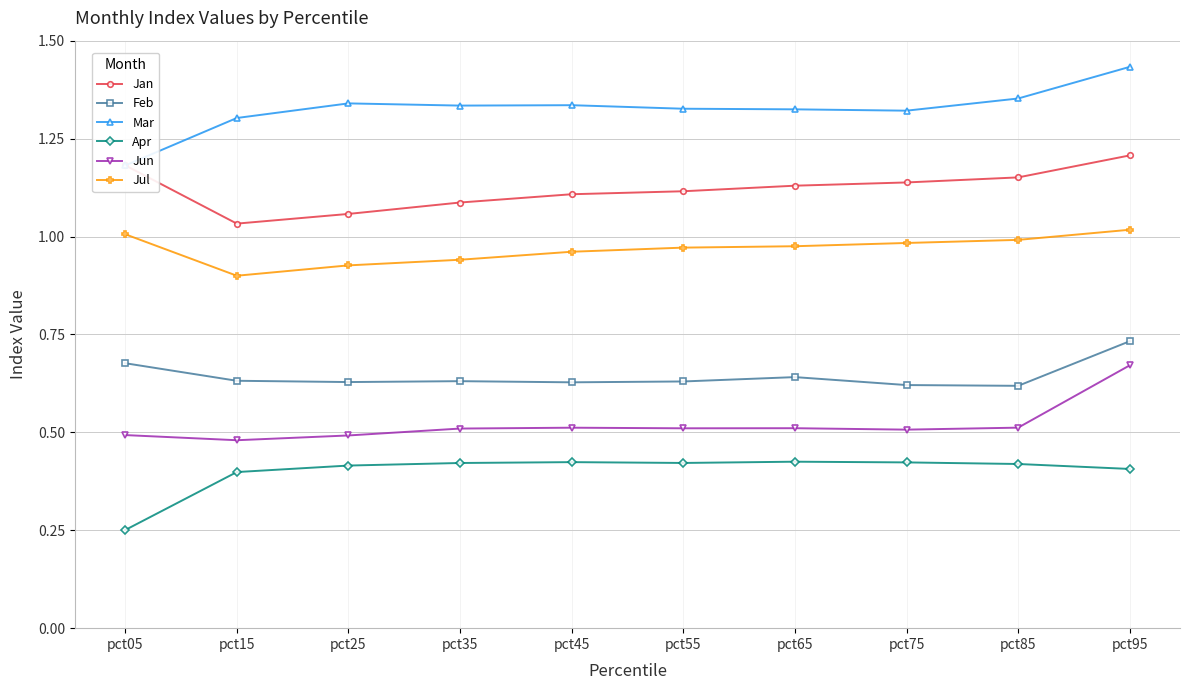

Reading left to right, transcribe all the data shown in this chart.

Jan: pct05=1.2	pct15=1.0	pct25=1.1	pct35=1.1	pct45=1.1	pct55=1.1	pct65=1.1	pct75=1.1	pct85=1.2	pct95=1.2
Feb: pct05=0.7	pct15=0.6	pct25=0.6	pct35=0.6	pct45=0.6	pct55=0.6	pct65=0.6	pct75=0.6	pct85=0.6	pct95=0.7
Mar: pct05=1.2	pct15=1.3	pct25=1.3	pct35=1.3	pct45=1.3	pct55=1.3	pct65=1.3	pct75=1.3	pct85=1.4	pct95=1.4
Apr: pct05=0.3	pct15=0.4	pct25=0.4	pct35=0.4	pct45=0.4	pct55=0.4	pct65=0.4	pct75=0.4	pct85=0.4	pct95=0.4
Jun: pct05=0.5	pct15=0.5	pct25=0.5	pct35=0.5	pct45=0.5	pct55=0.5	pct65=0.5	pct75=0.5	pct85=0.5	pct95=0.7
Jul: pct05=1.0	pct15=0.9	pct25=0.9	pct35=0.9	pct45=1.0	pct55=1.0	pct65=1.0	pct75=1.0	pct85=1.0	pct95=1.0